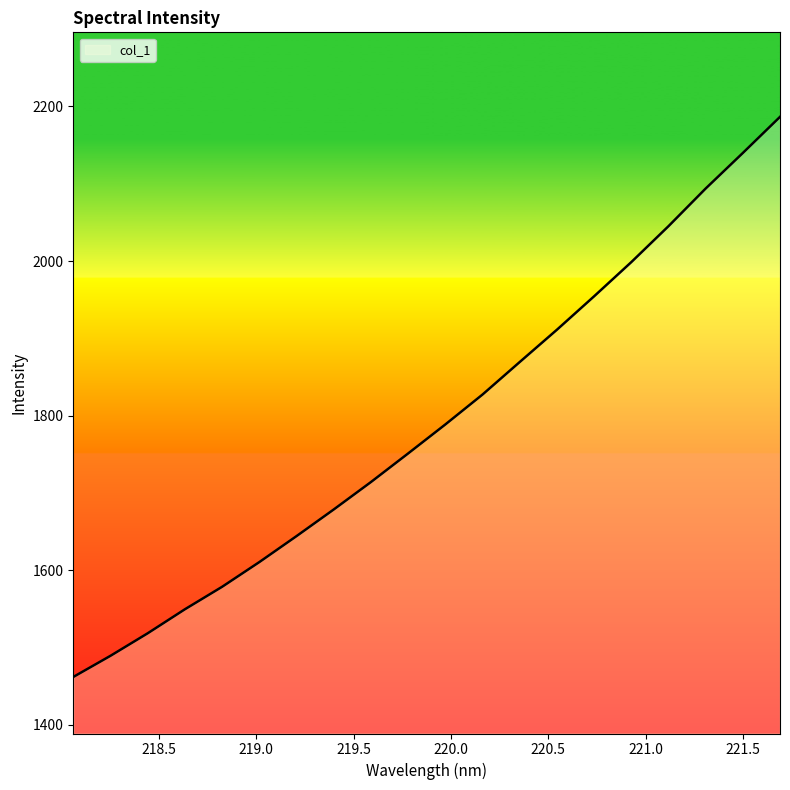

What is the smallest value displayed?

1462.1